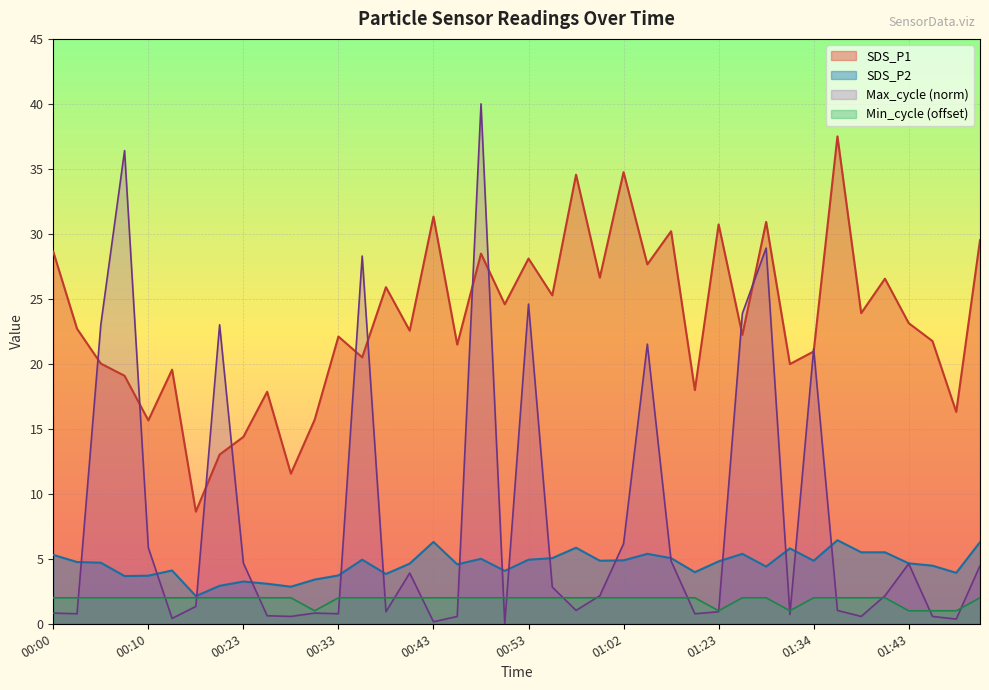

Reading left to right, list all the values displayed in this chart.

SDS_P1: 28.6	22.7	20.0	19.1	15.7	19.6	8.6	13.0	14.4	17.9	11.6	15.7	22.1	20.5	25.9	22.6	31.3	21.5	28.5	24.6	28.1	25.3	34.5	26.6	34.8	27.6	30.2	18.0	30.7	22.2	30.9	20.0	20.9	37.5	23.9	26.6	23.1	21.8	16.3	29.5
SDS_P2: 5.3	4.8	4.7	3.7	3.7	4.1	2.1	2.9	3.2	3.1	2.9	3.4	3.7	4.9	3.8	4.6	6.3	4.6	5.0	4.1	4.9	5.0	5.8	4.8	4.9	5.4	5.0	4.0	4.8	5.4	4.4	5.8	4.8	6.4	5.5	5.5	4.7	4.5	3.9	6.3
Min_cycle: 2.0	2.0	2.0	2.0	2.0	2.0	2.0	2.0	2.0	2.0	2.0	1.0	2.0	2.0	2.0	2.0	2.0	2.0	2.0	2.0	2.0	2.0	2.0	2.0	2.0	2.0	2.0	2.0	1.0	2.0	2.0	1.0	2.0	2.0	2.0	2.0	1.0	1.0	1.0	2.0
Max_cycle: 0.8	0.8	23.0	36.4	5.9	0.4	1.3	23.0	4.7	0.6	0.6	0.8	0.8	28.3	0.9	3.9	0.2	0.6	40.0	0.0	24.6	2.8	1.0	2.2	6.2	21.5	4.8	0.8	0.9	23.9	28.9	0.7	21.2	1.0	0.6	2.2	4.6	0.6	0.4	4.5